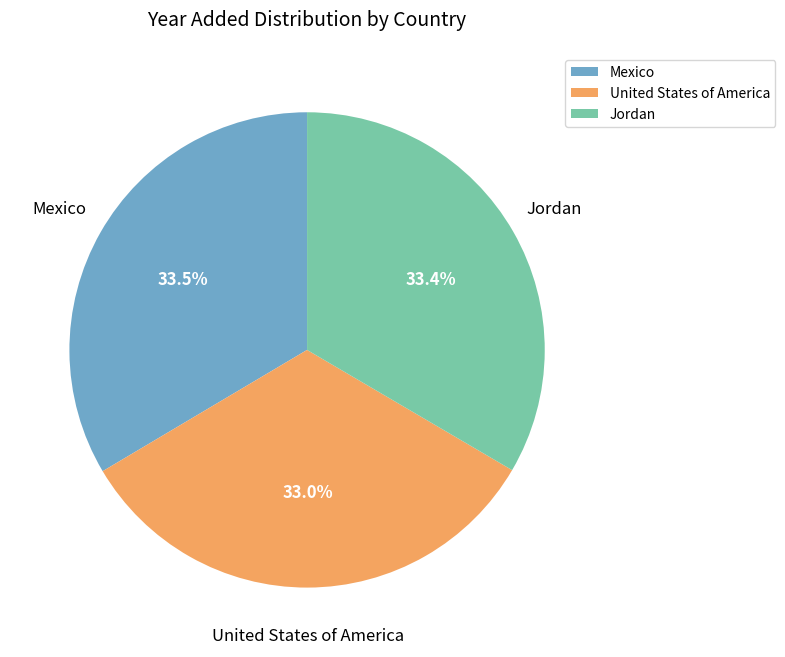

Count the number of slices in the pie.

3